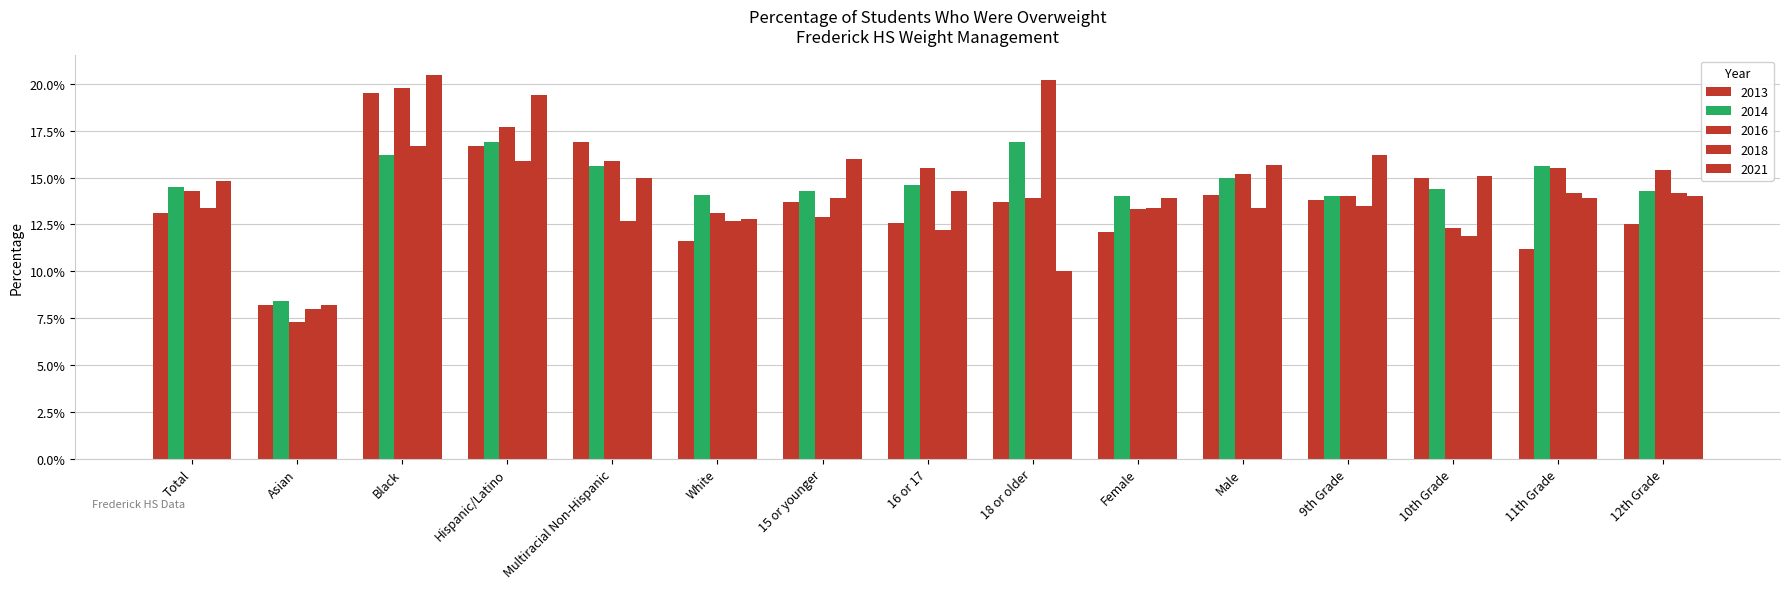

Does the chart contain stacked bars?

No